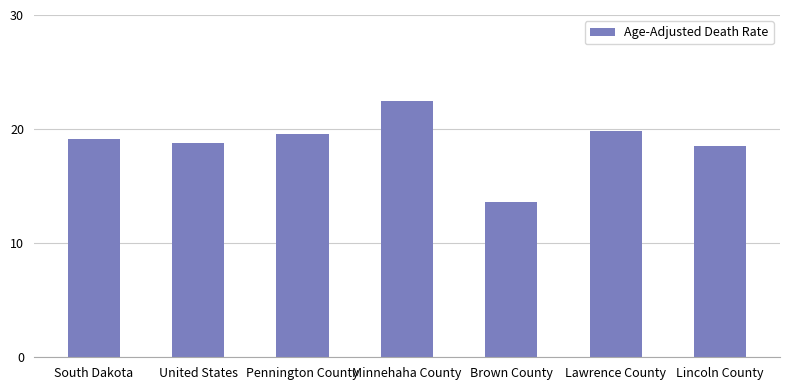

What is the average value?

18.8